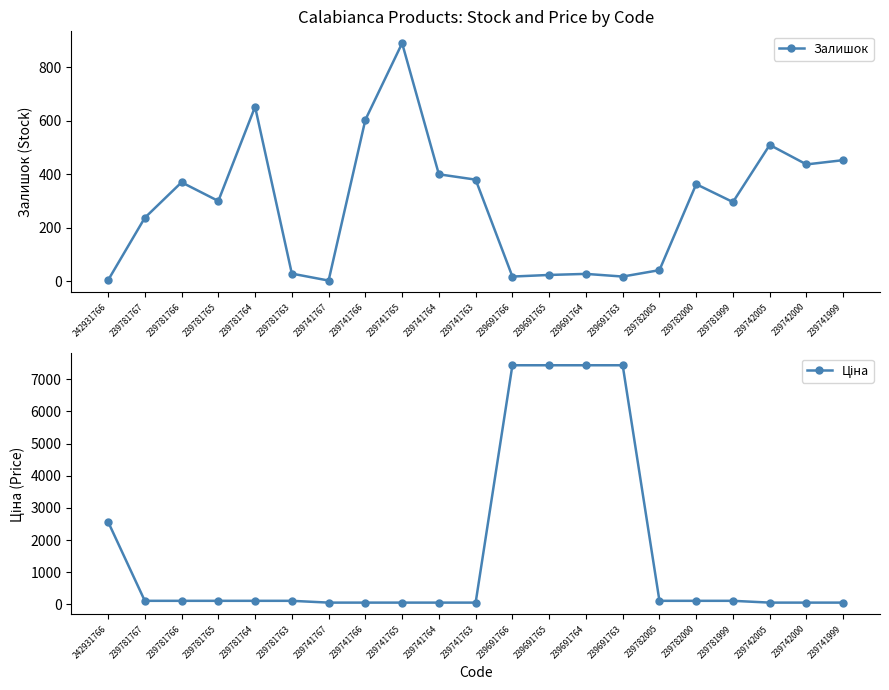

List the labels in order of Залишок value, largest first.

239741765, 239781764, 239741766, 239742005, 239741999, 239742000, 239741764, 239741763, 239781766, 239782000, 239781765, 239781999, 239781767, 239782005, 239781763, 239691764, 239691765, 239691766, 239691763, 242931766, 239741767